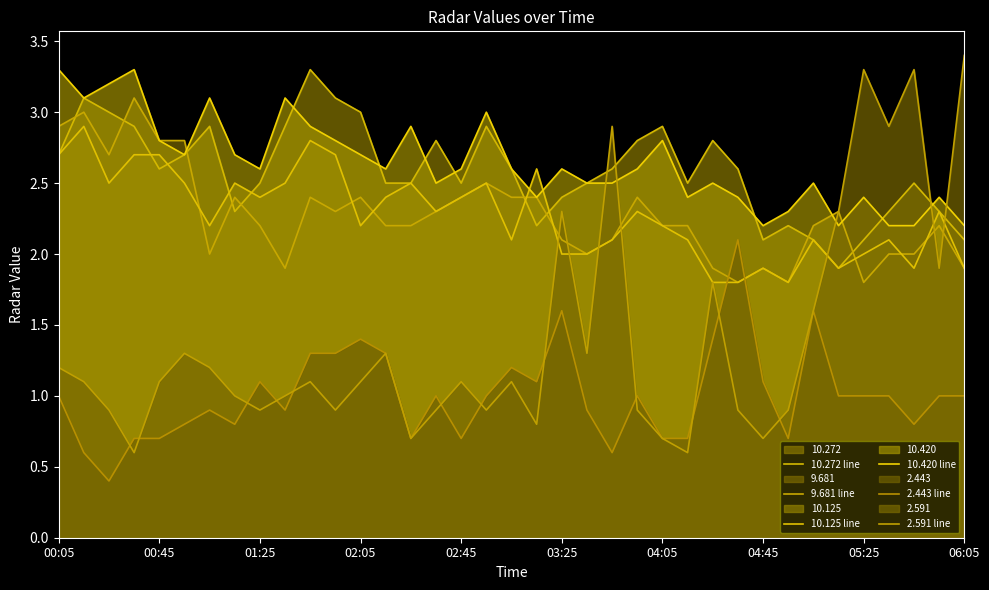

How many distinct data groups are displayed?

6